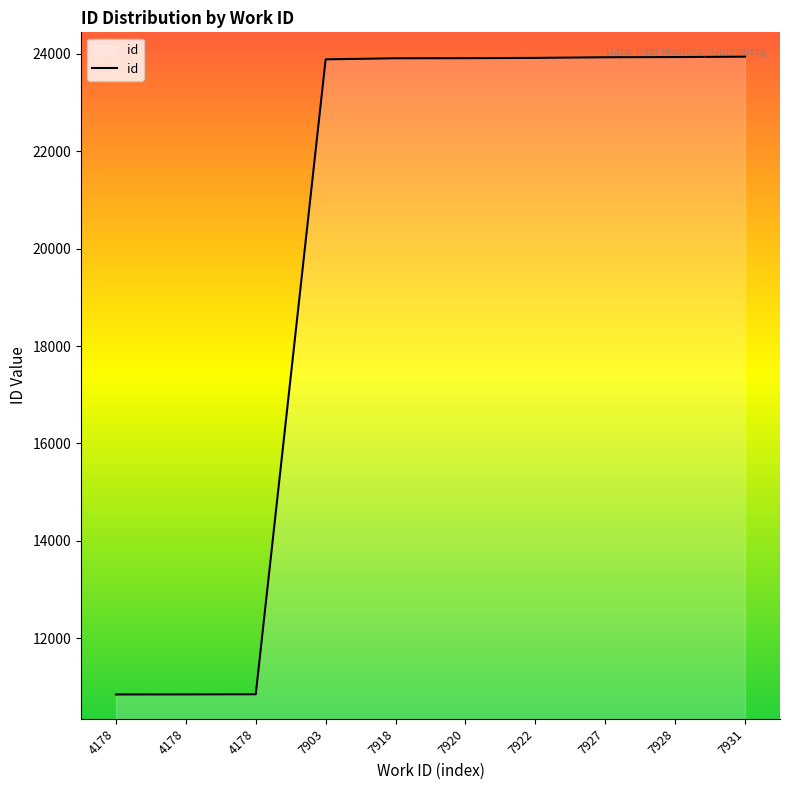

What is the difference between the values at 4178 and 7903?

13042